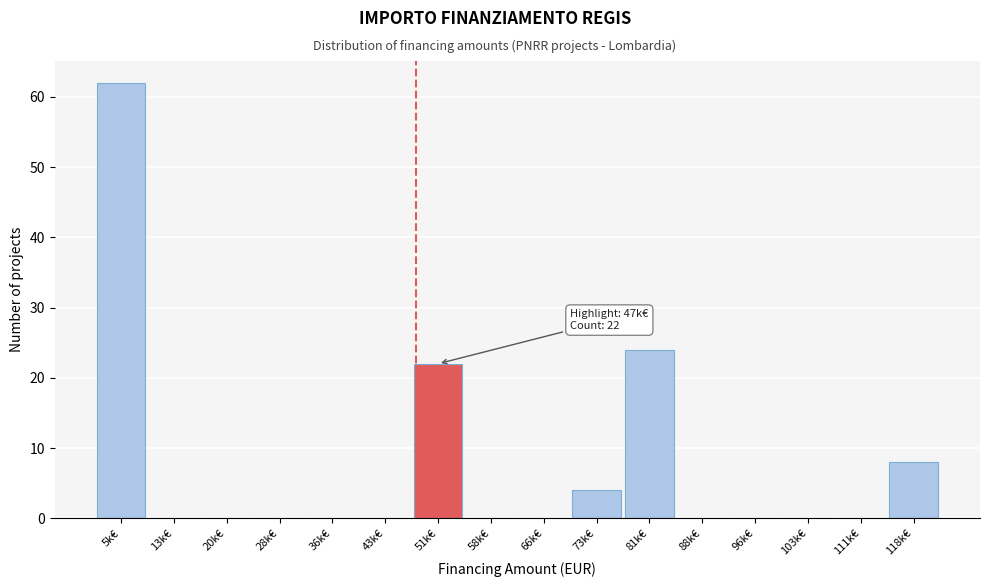

Reading right to left, what are all the values shown in this chart?

118k€=8	111k€=0	103k€=0	96k€=0	88k€=0	81k€=24	73k€=4	66k€=0	58k€=0	51k€=22	43k€=0	36k€=0	28k€=0	20k€=0	13k€=0	5k€=62